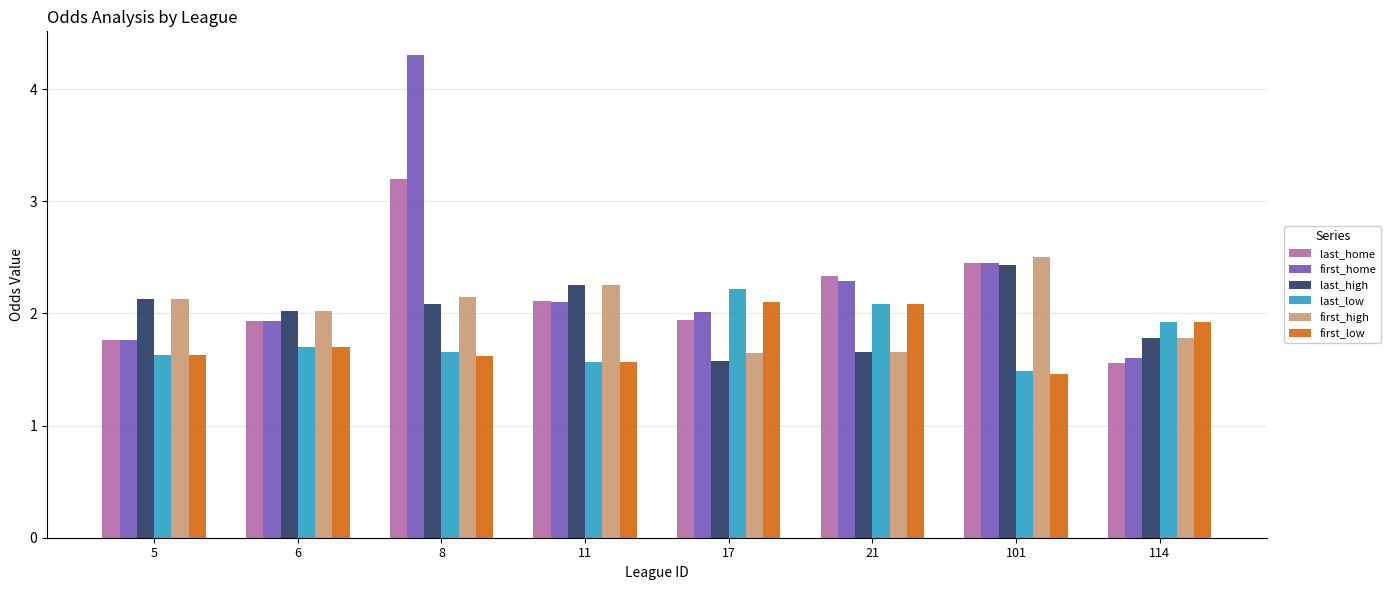

Rank the categories by first_home value from highest to lowest.

8, 101, 21, 11, 17, 6, 5, 114